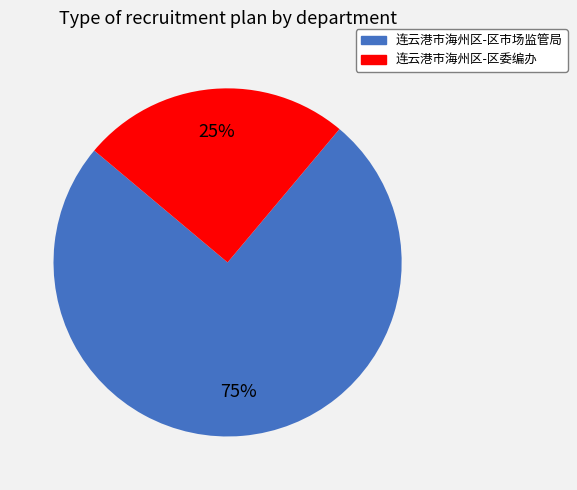

What is the smallest slice in the pie chart?

连云港市海州区-区委编办